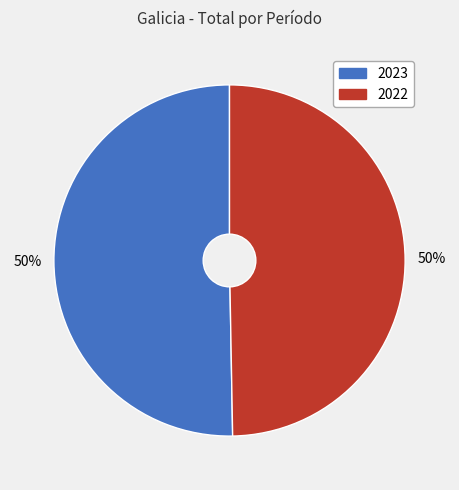

To the nearest percent, what is the combined percentage of 2023 and 2022?

100%